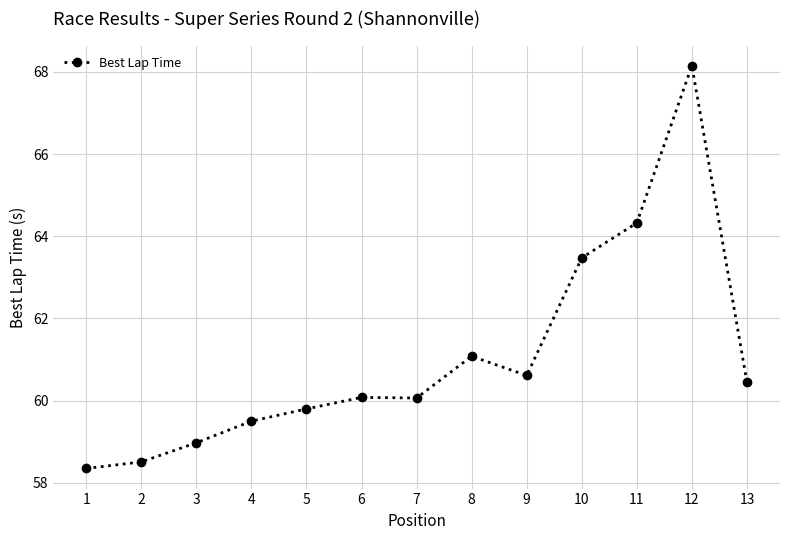

What value does the data have at 9?

60.6